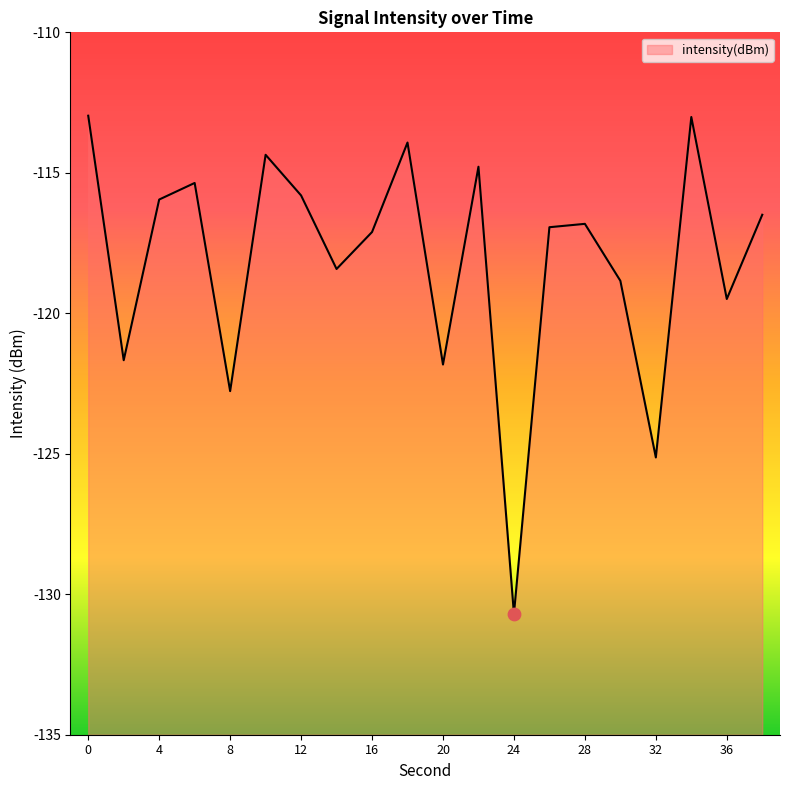

Which has a higher value, 22 or 14?

22